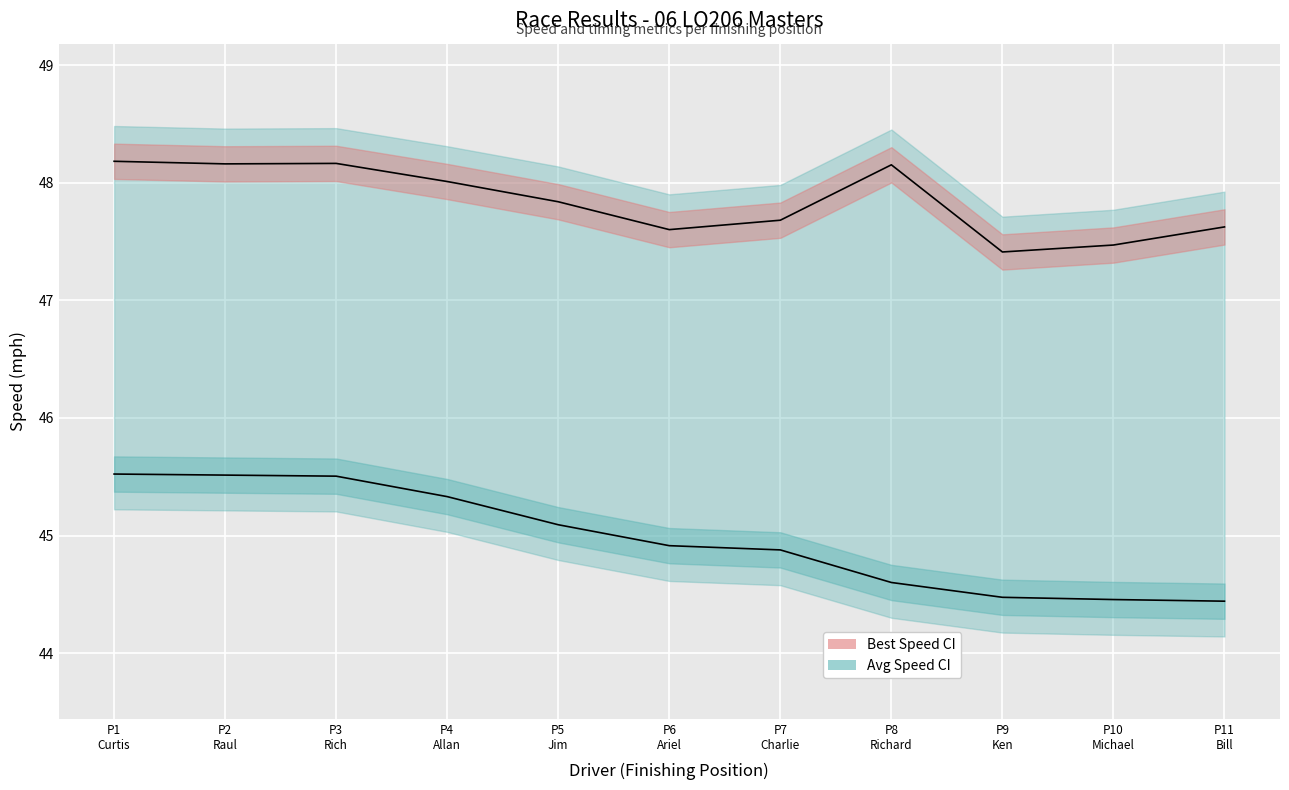

Does the chart display data point markers on the line(s)?

No